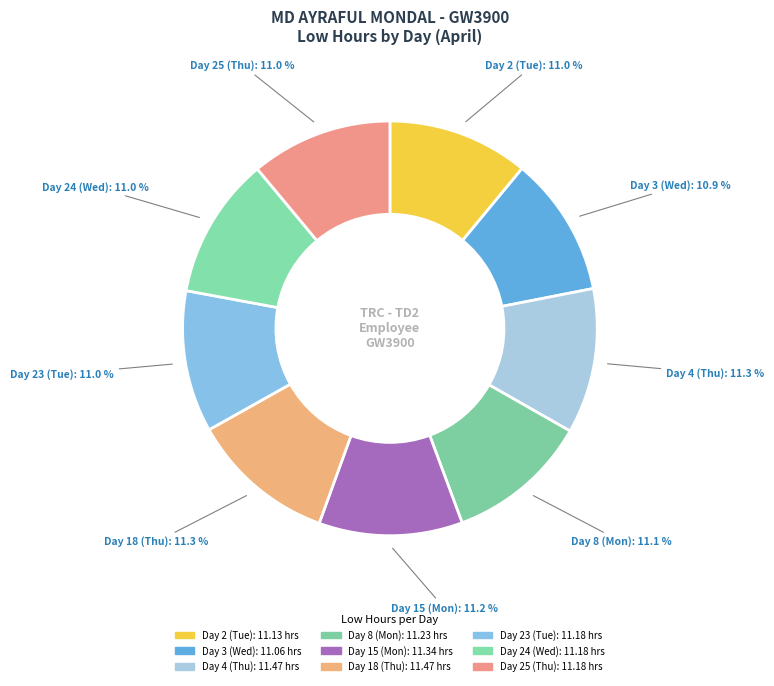

Count the number of slices in the pie.

9